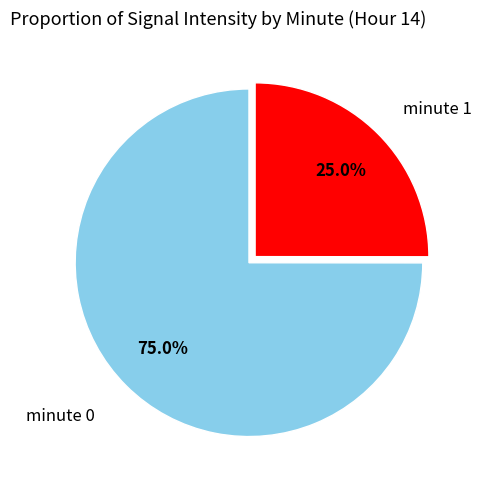

Is there any slice that represents more than half of the pie?

Yes